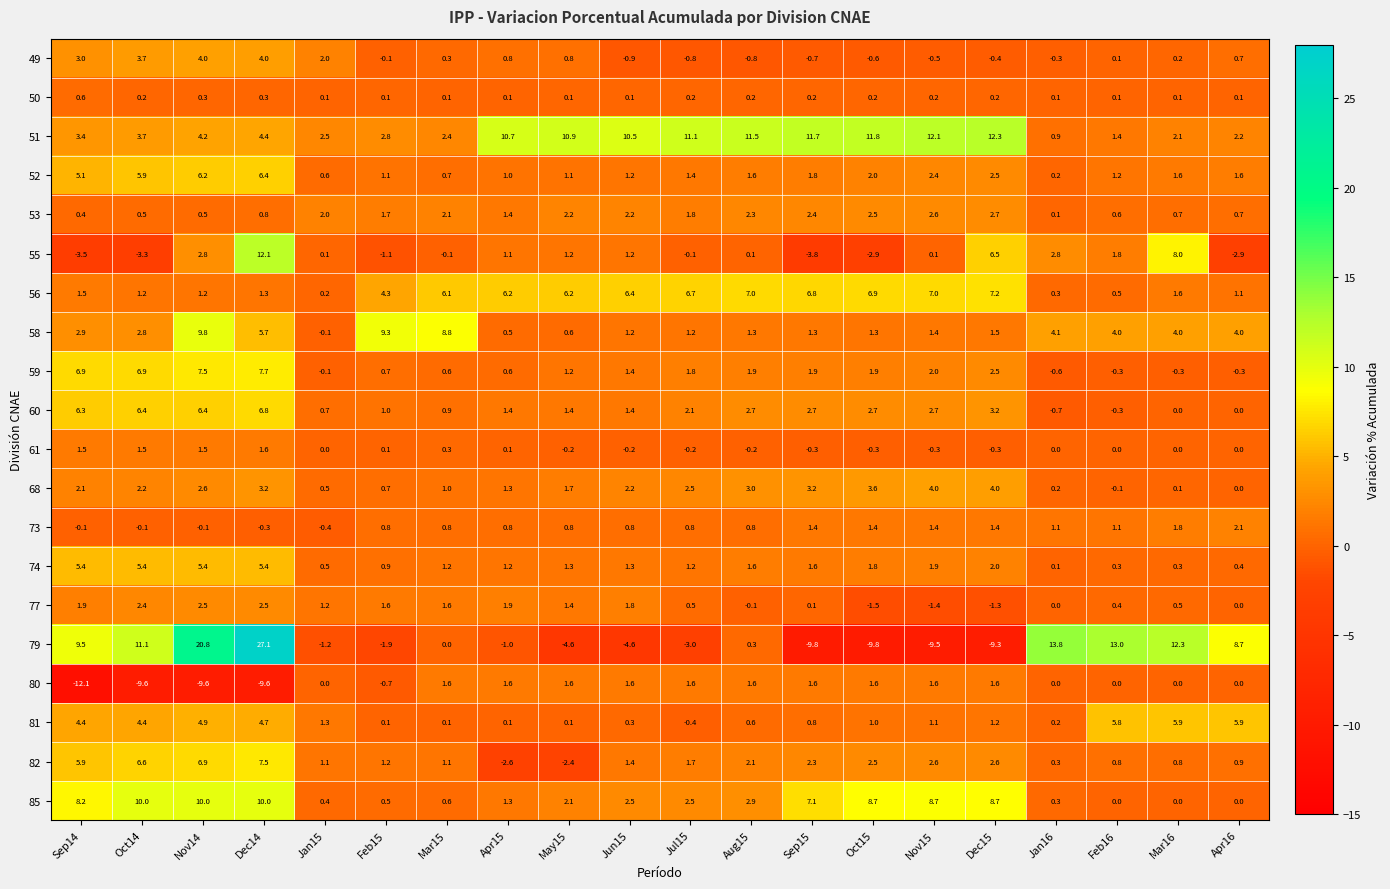

Which series has the largest range (max minus min)?

79